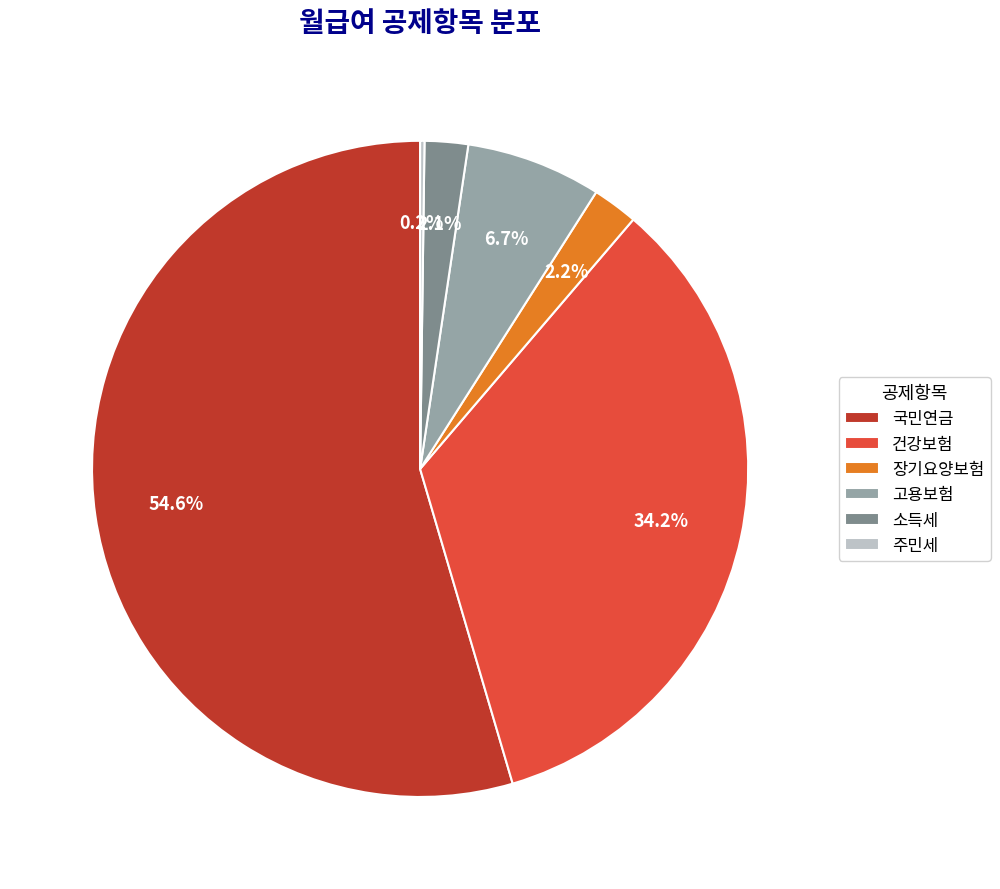

To the nearest percent, what portion does 소득세 represent?

2%